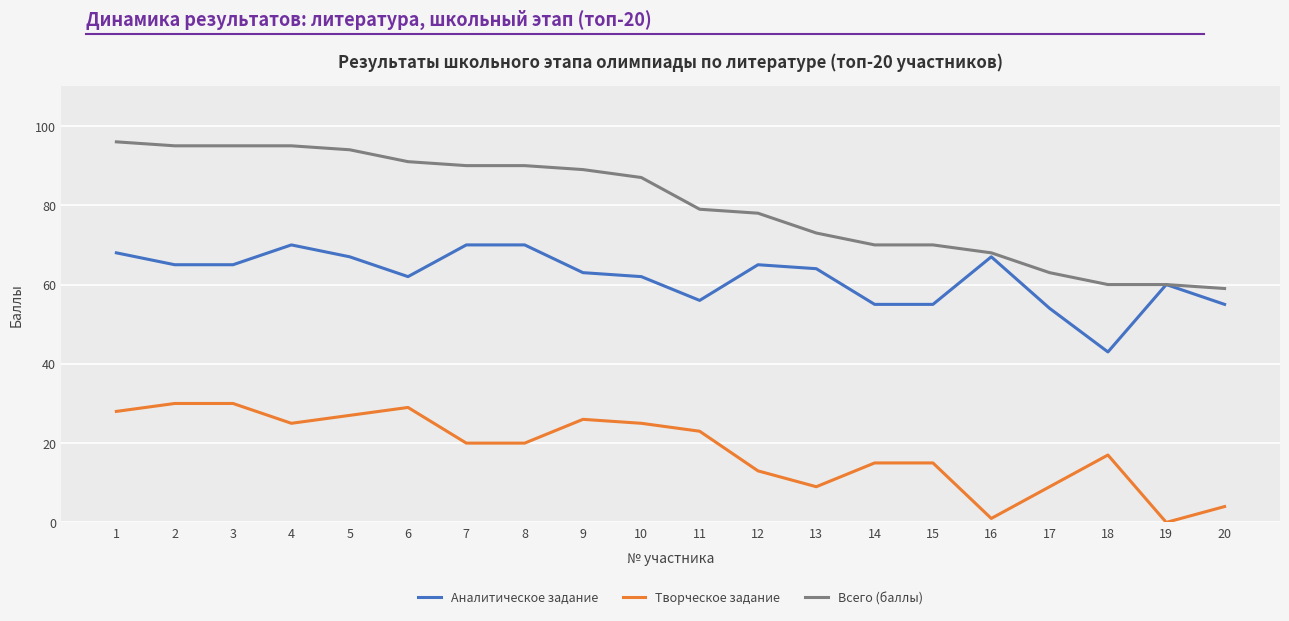

At 7, list the series in order from smallest to largest.

Творческое задание, Аналитическое задание, Всего (баллы)